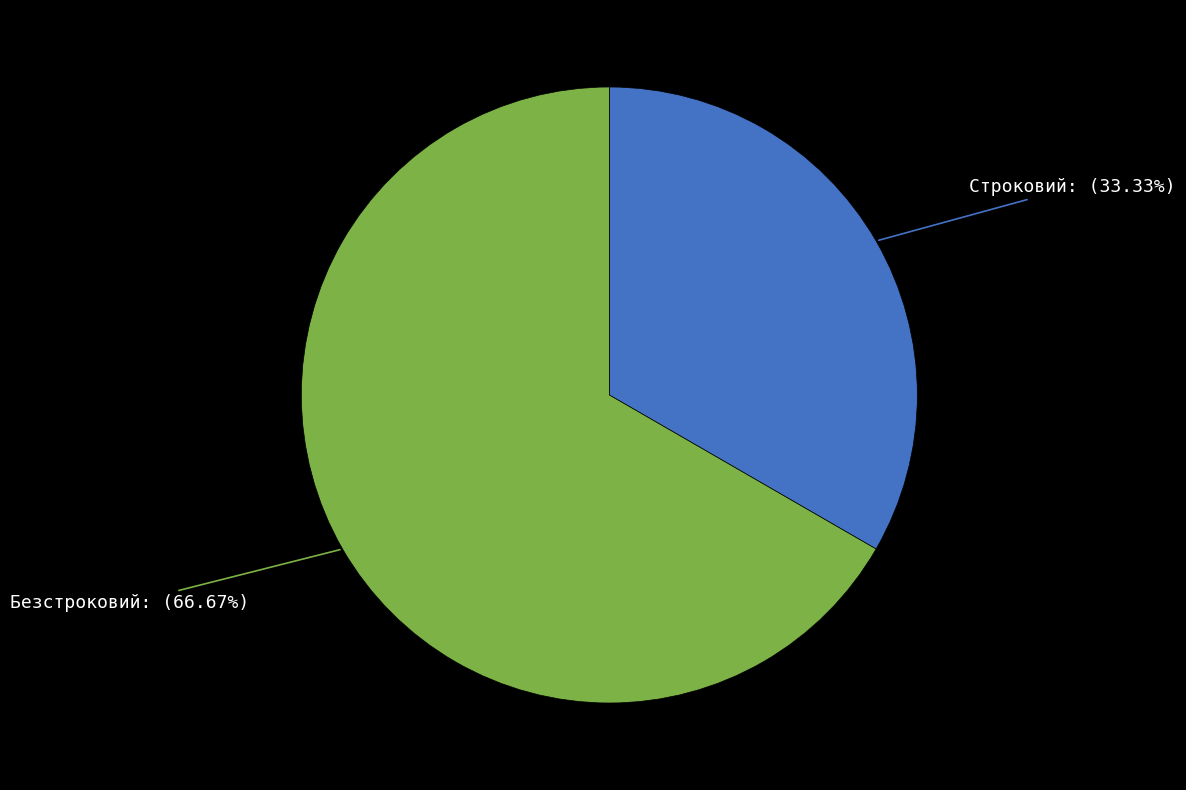

Rank the categories by value from highest to lowest.

Безстроковий, Строковий